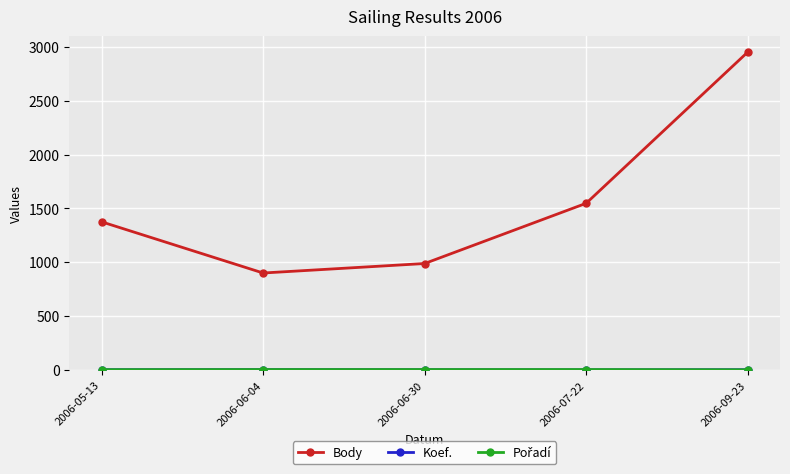

List the labels in order of Body value, smallest first.

2006-06-04, 2006-06-30, 2006-05-13, 2006-07-22, 2006-09-23